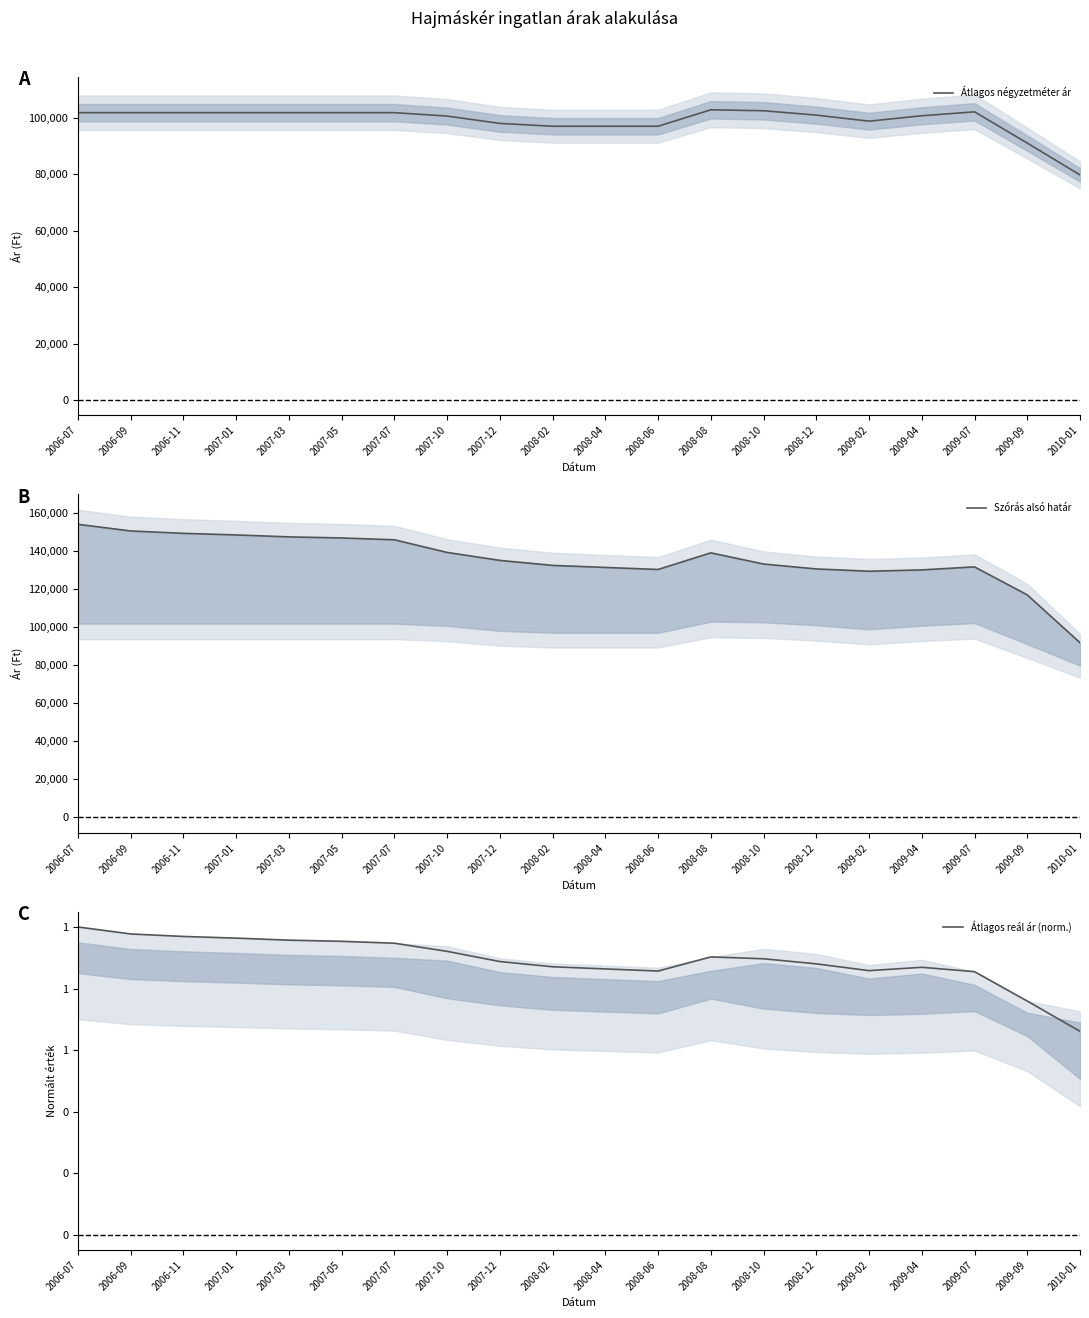

What is the average value of the Átlagos négyzetméter ár series?

99052